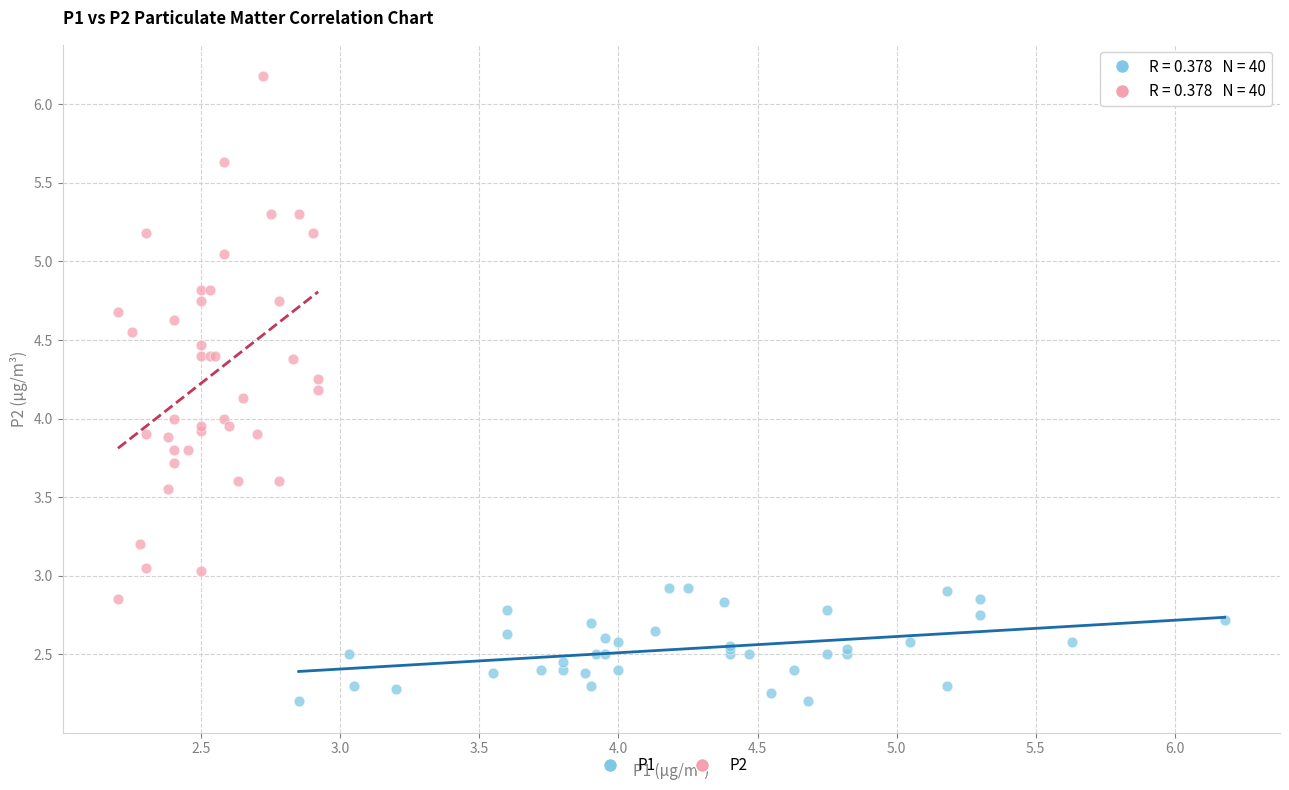

Which series has the widest spread of Y values?

P2